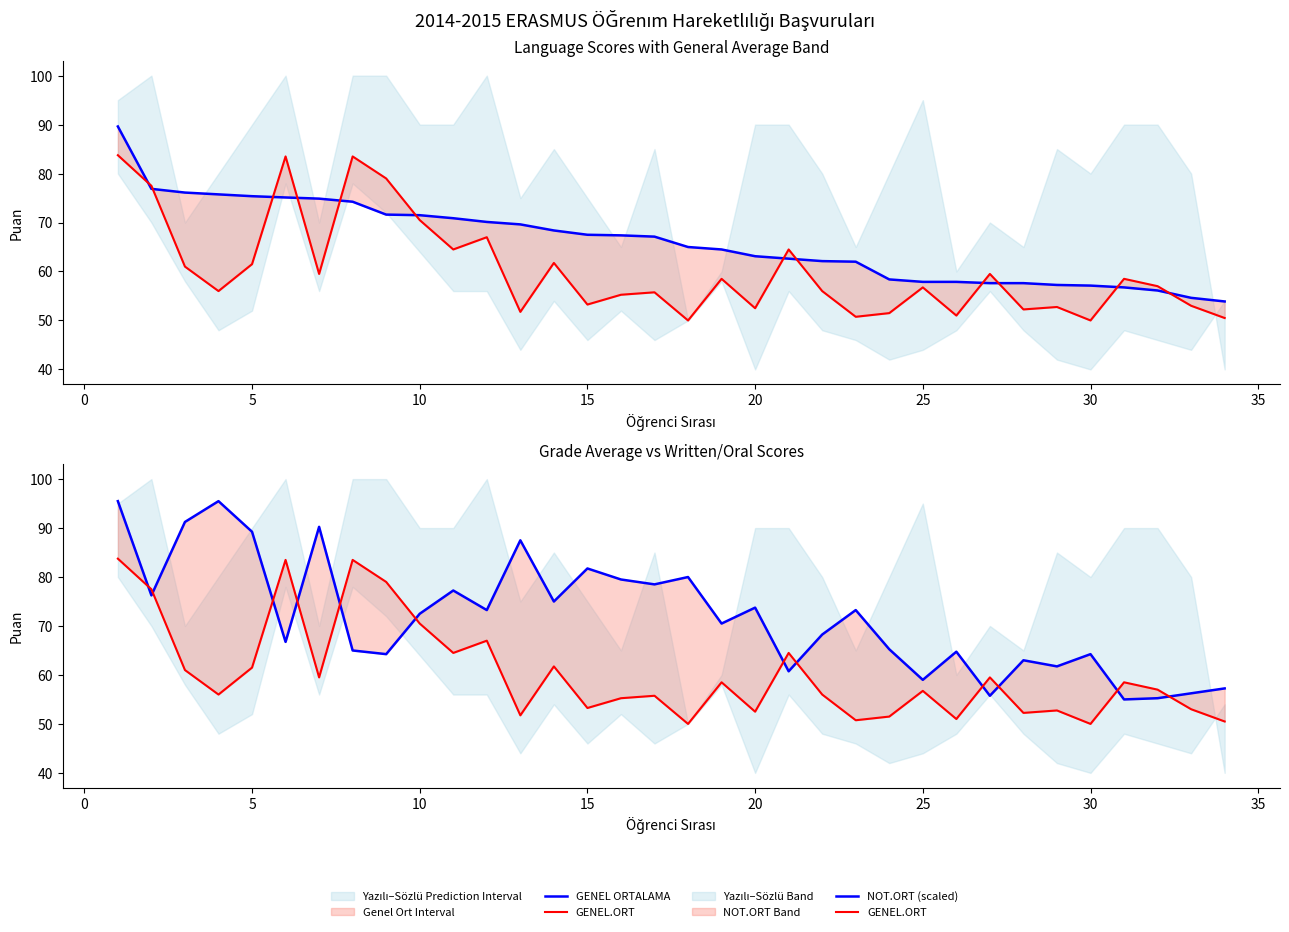

What is the value of the NOT.ORT (scaled) point at the 8th from the left?

65.0